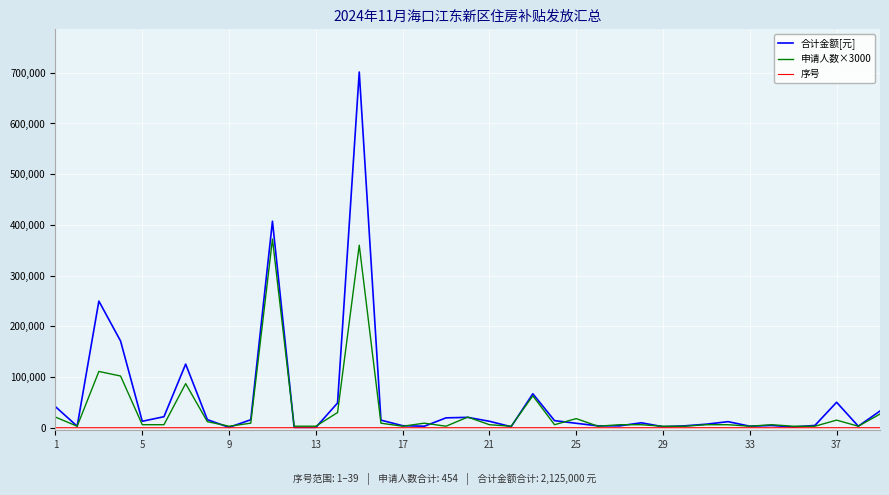

Which series has the widest spread of values?

合计金额[元]